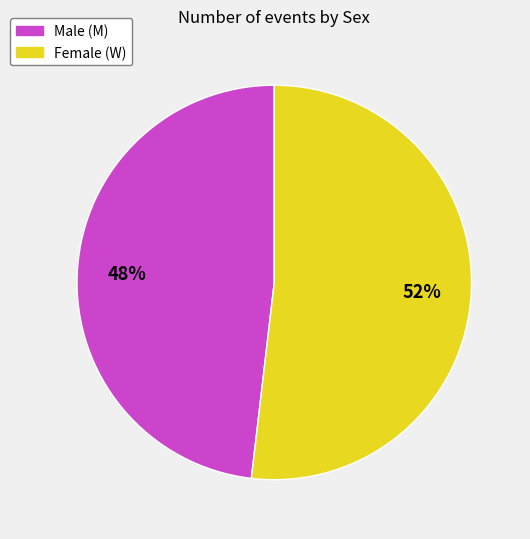

To the nearest percent, what is the difference between the largest and smallest slice percentages?

4%